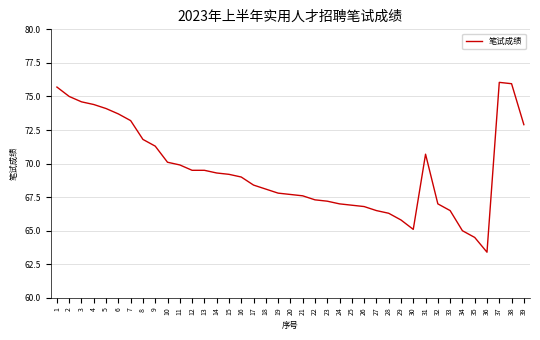

Which has a higher value, 10 or 33?

10